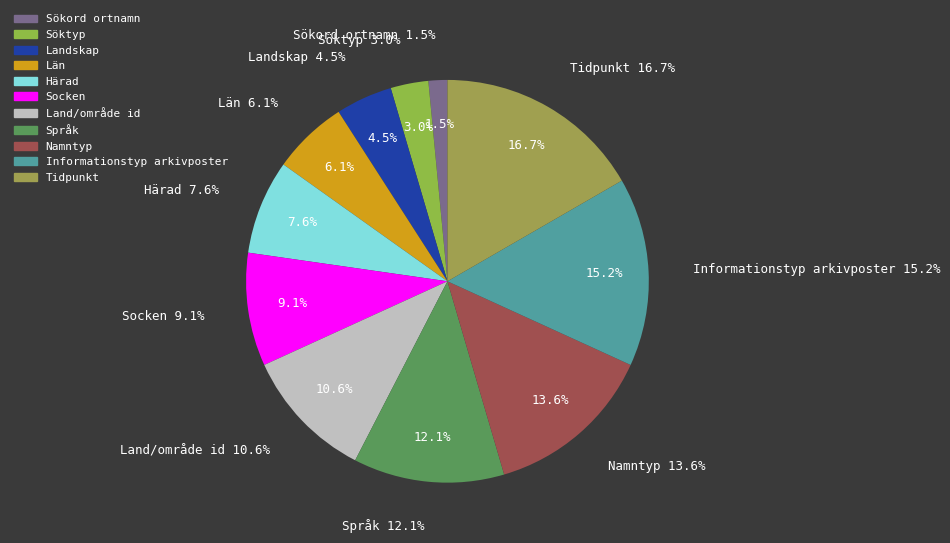

Does any single category account for the majority?

No